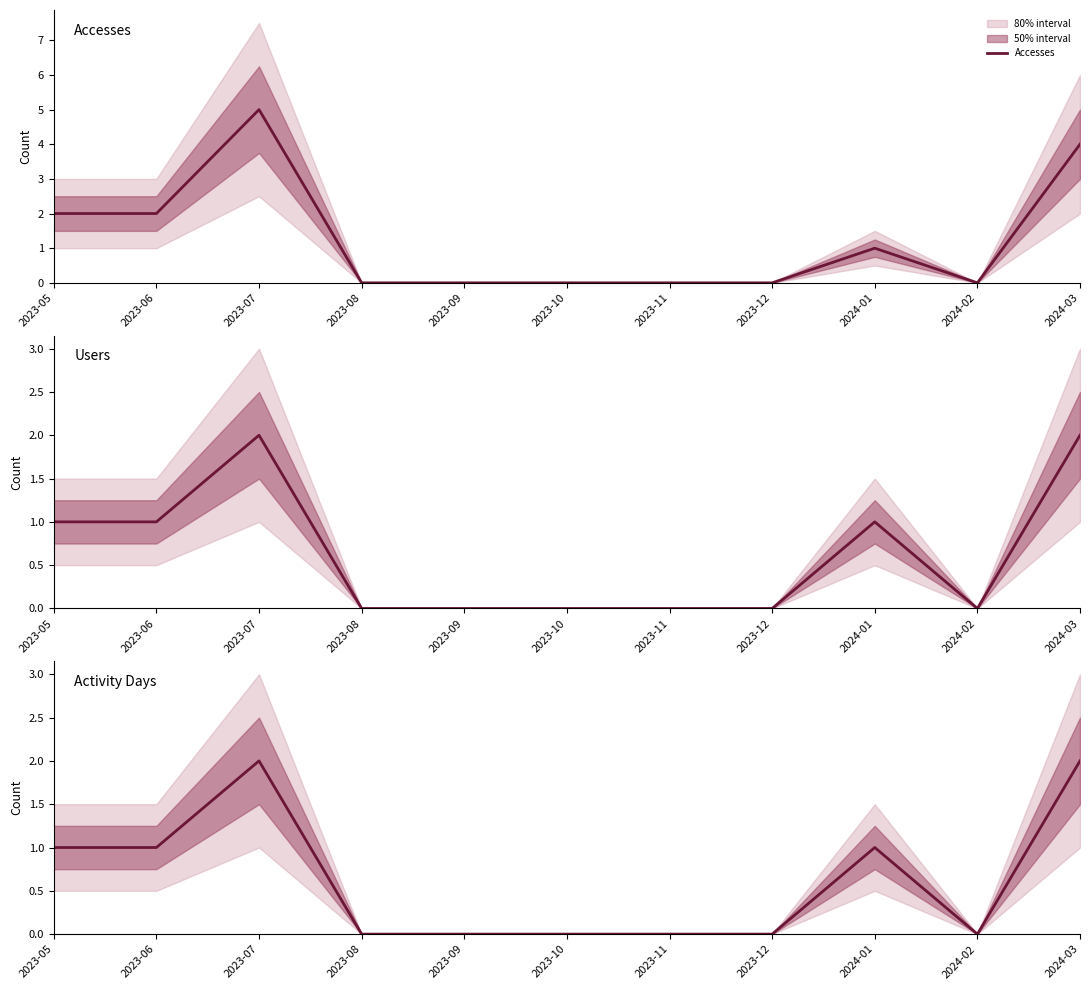

What is the label of the 4th point from the right?

2023-12